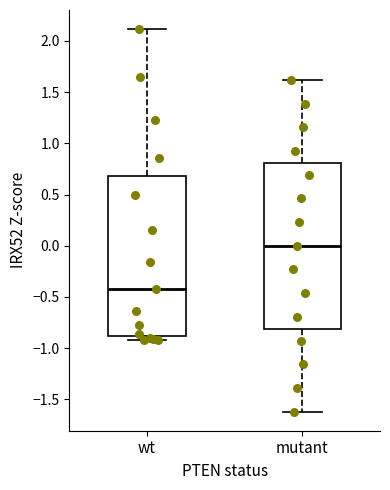

Where is the upper edge of the box for mutant on the y-axis? The values are not printed on the chart, so give them approximately, as read against the axis.

0.8